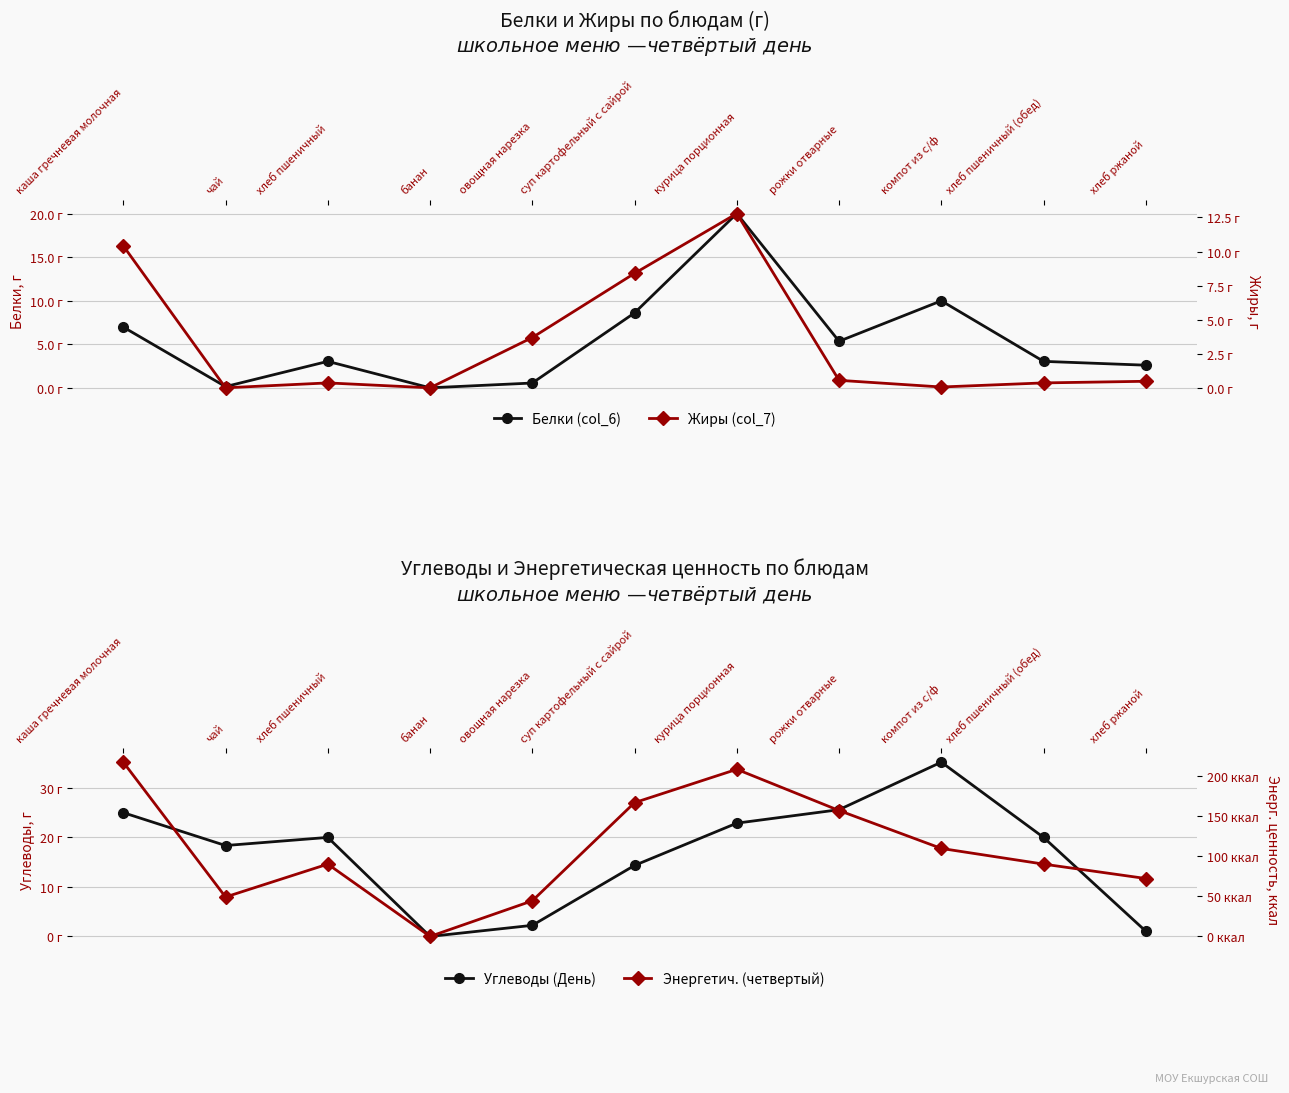

Is it true that Белки (col_6) equals 2.6 at рожки отварные?

False